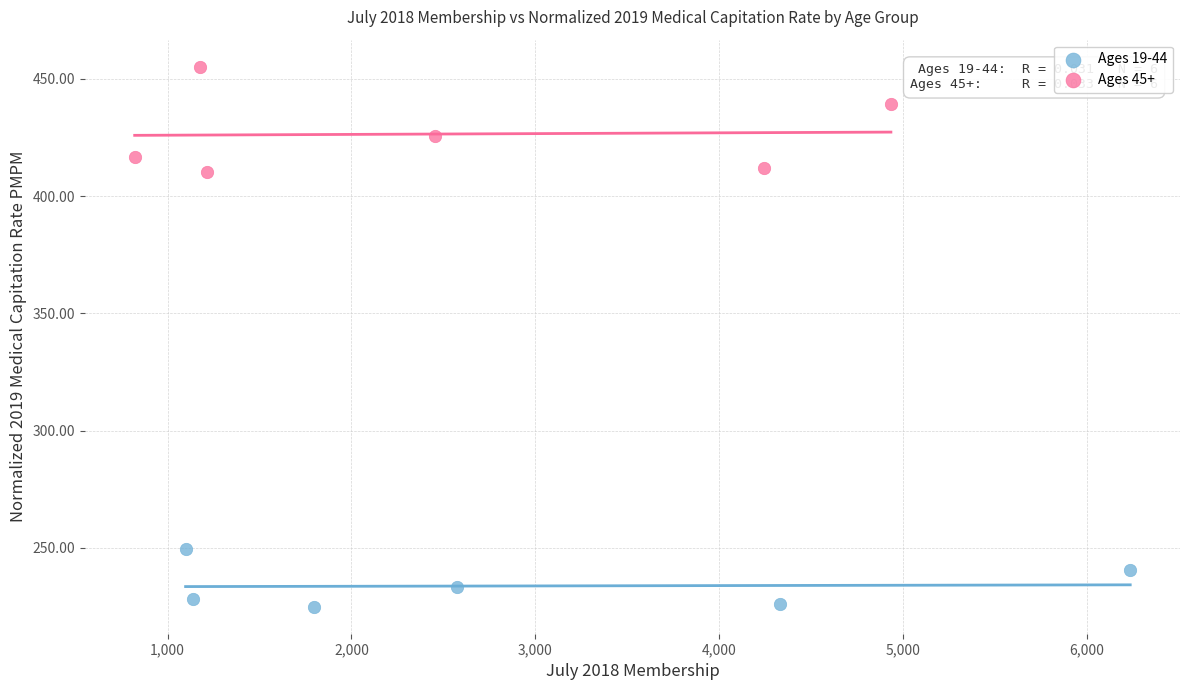

Which series has the largest Y range (max minus min)?

Ages 45+